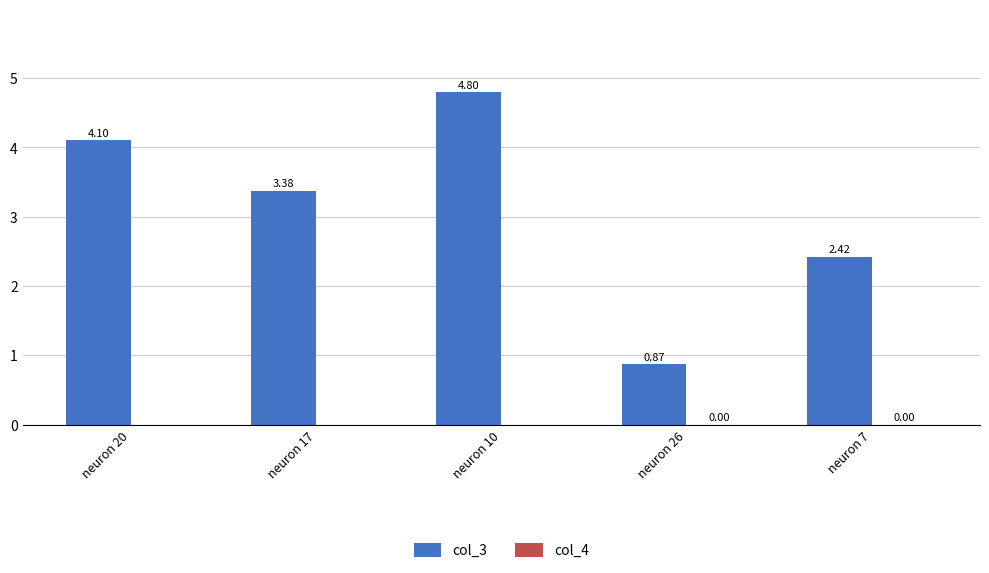

Between neuron 20 and neuron 17, which series saw the biggest shift?

col_3